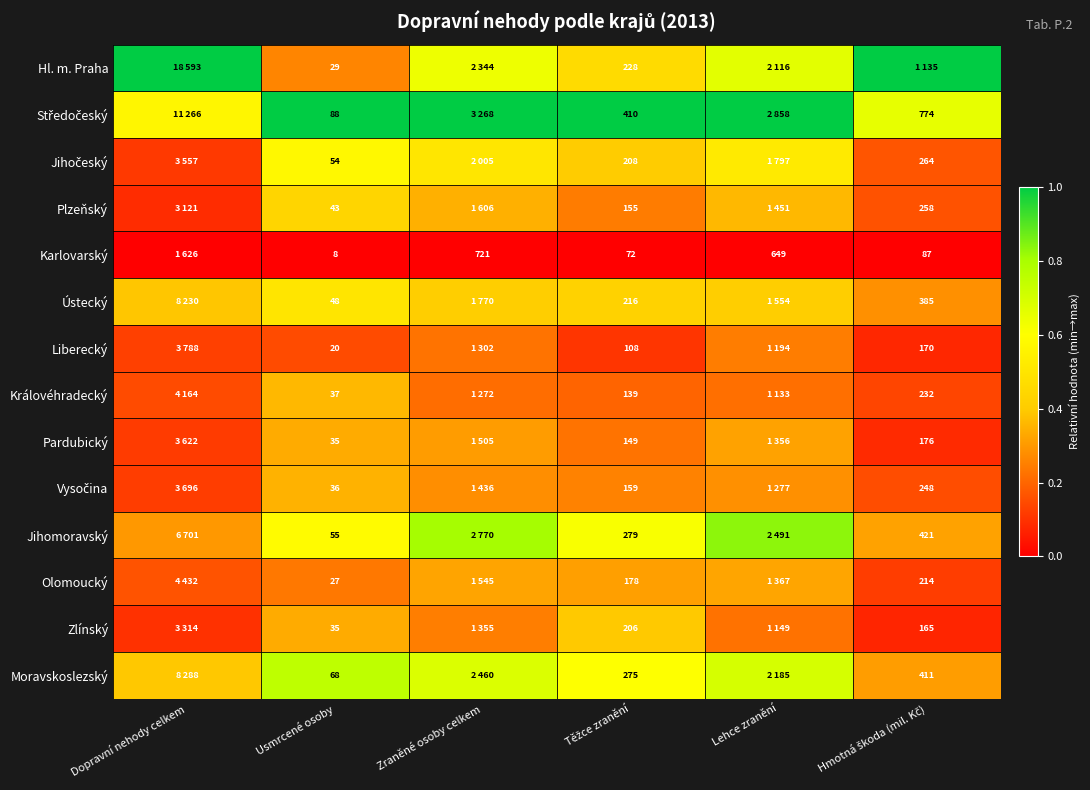

How many data points does each series have?

6